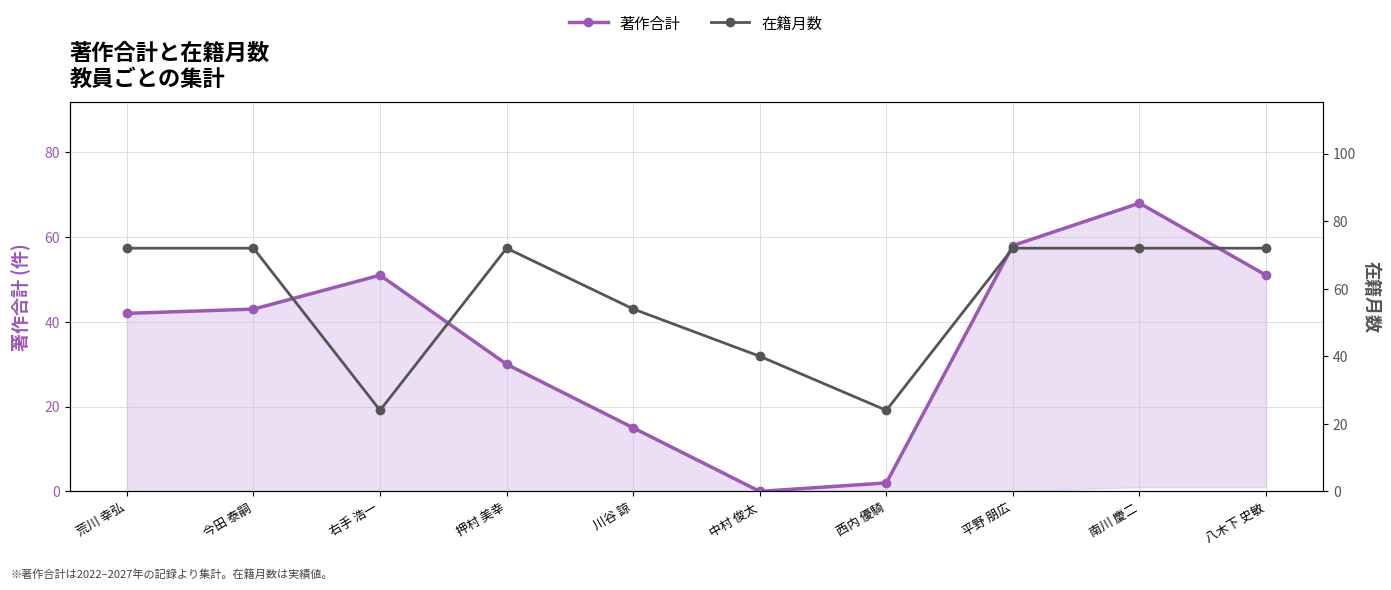

How many 著作合計 values are between 15 and 51?

6